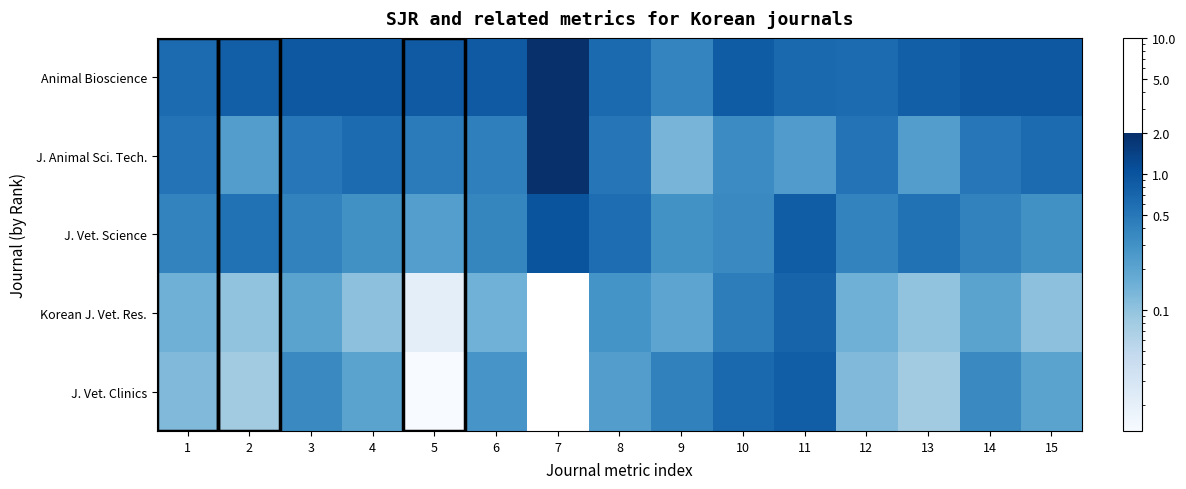

What is the total value across all series at 3?

2.4